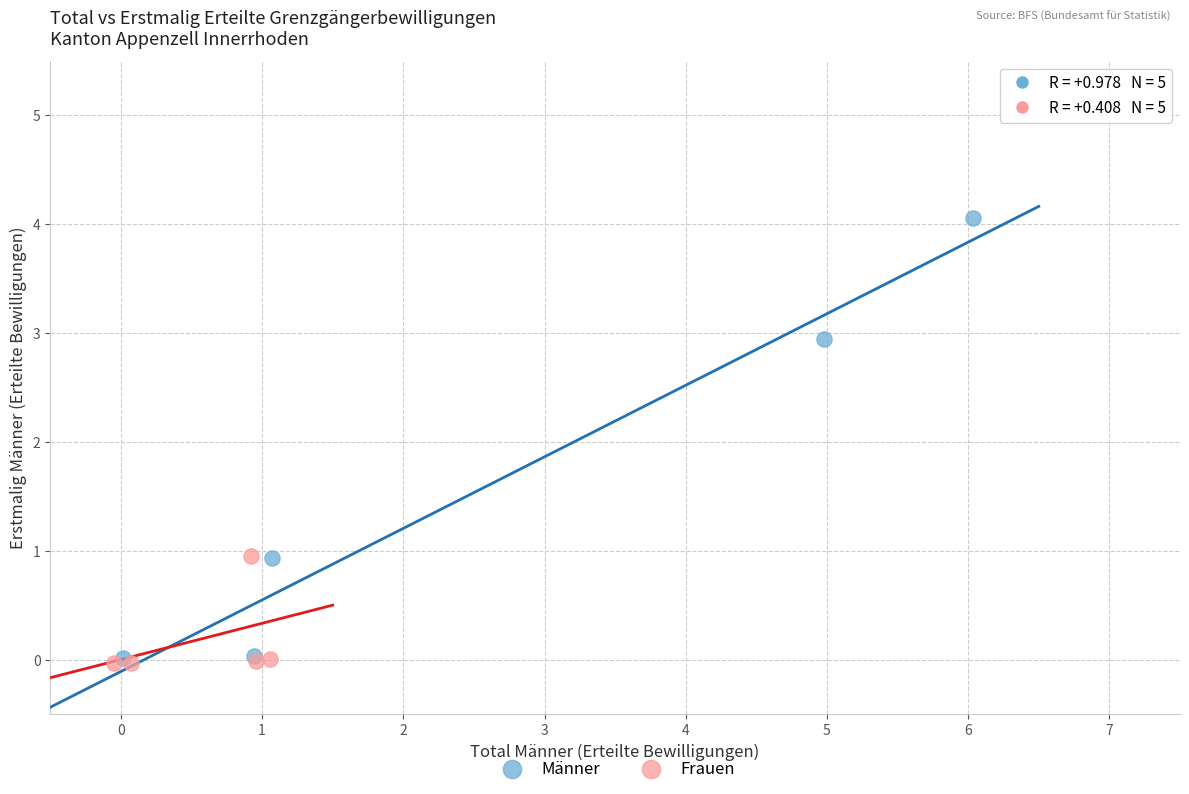

Which series contains the highest Y value?

Männer